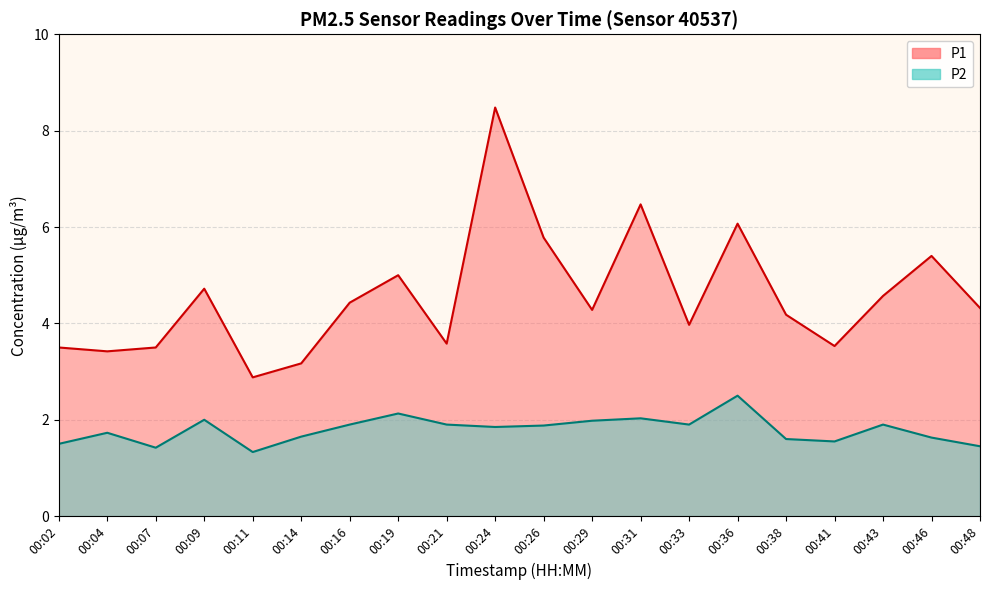

Does the chart display data point markers on the line(s)?

No